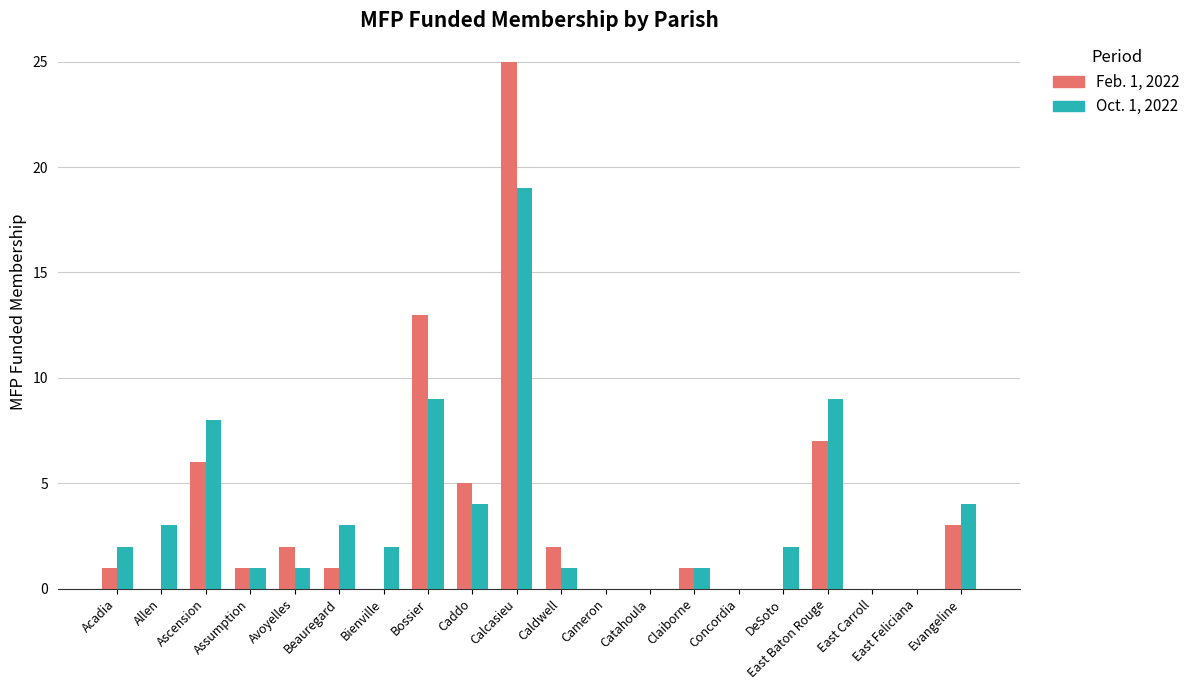

Does the chart contain stacked bars?

No